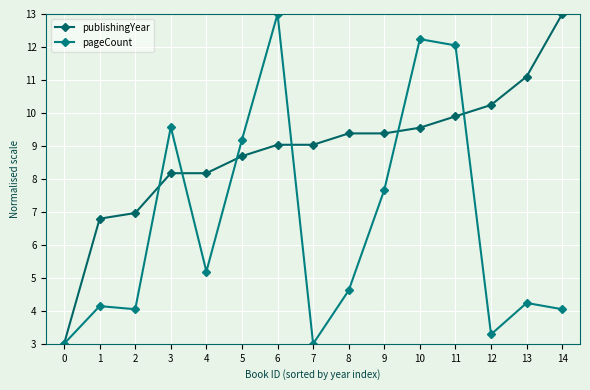

How many data points in pageCount are less than 4?

3